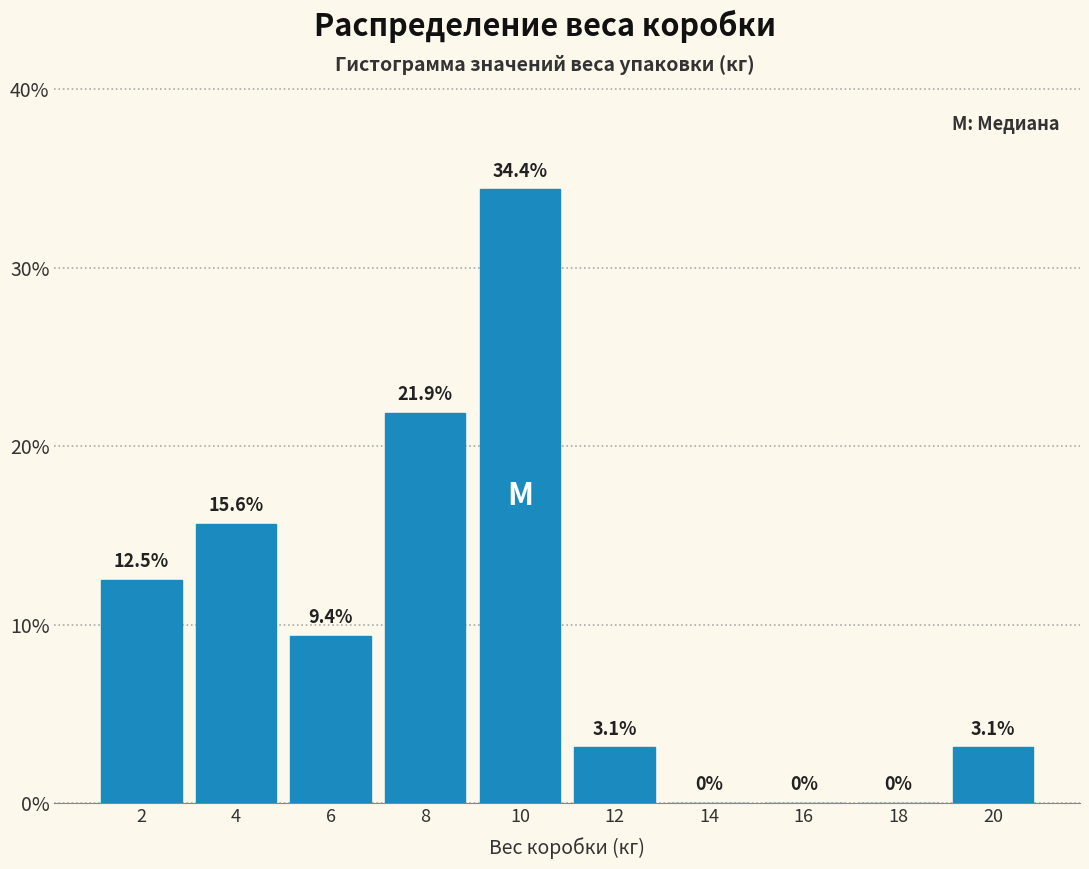

Reading left to right, transcribe all the data shown in this chart.

2=12.5	4=15.6	6=9.4	8=21.9	10=34.4	12=3.1	14=0.0	16=0.0	18=0.0	20=3.1